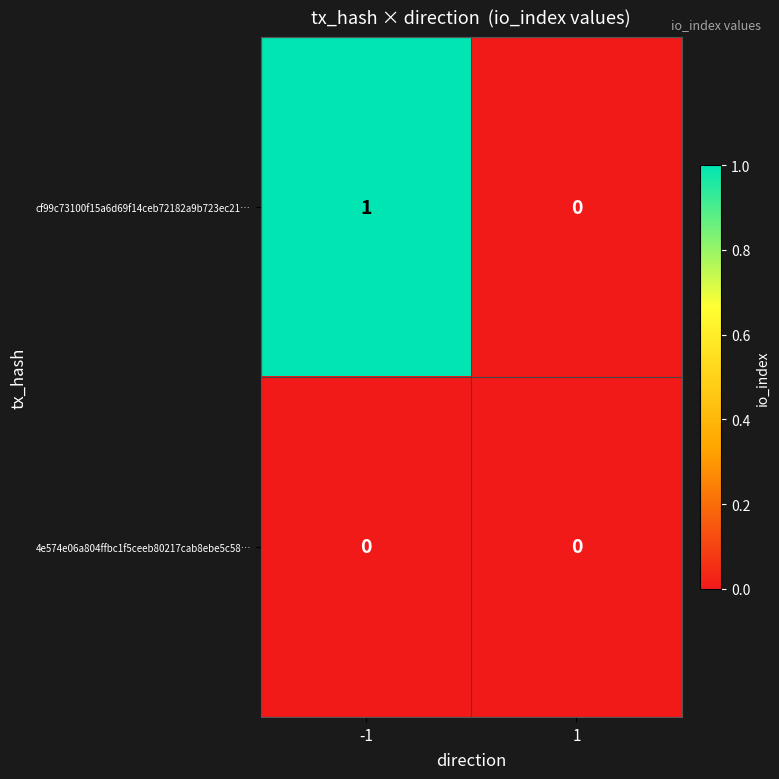

How many categories are shown in the chart?

2